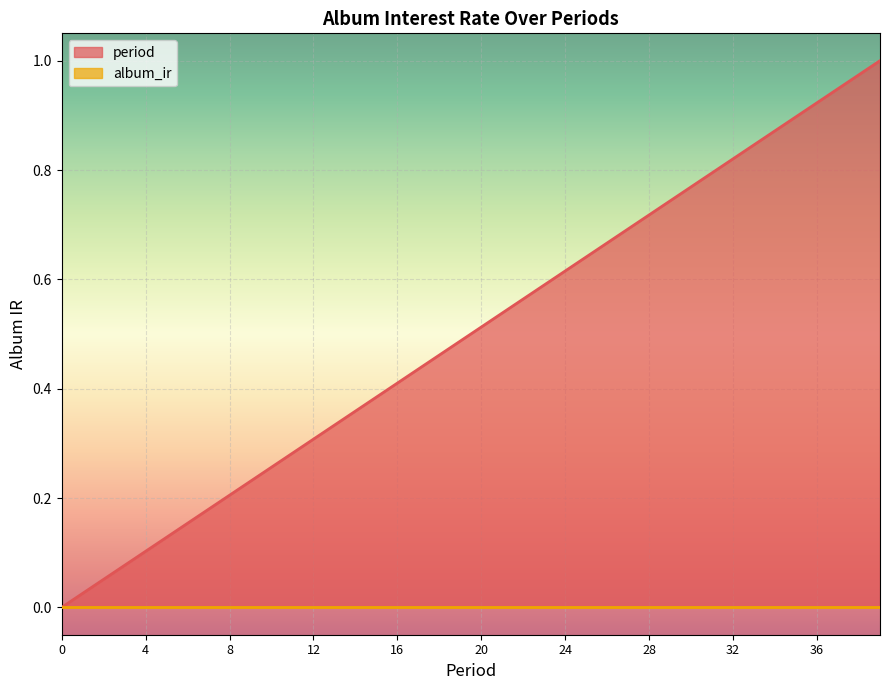

Rank the categories by value from lowest to highest.

0, 1, 2, 3, 4, 5, 6, 7, 8, 9, 10, 11, 12, 13, 14, 15, 16, 17, 18, 19, 20, 21, 22, 23, 24, 25, 26, 27, 28, 29, 30, 31, 32, 33, 34, 35, 36, 37, 38, 39